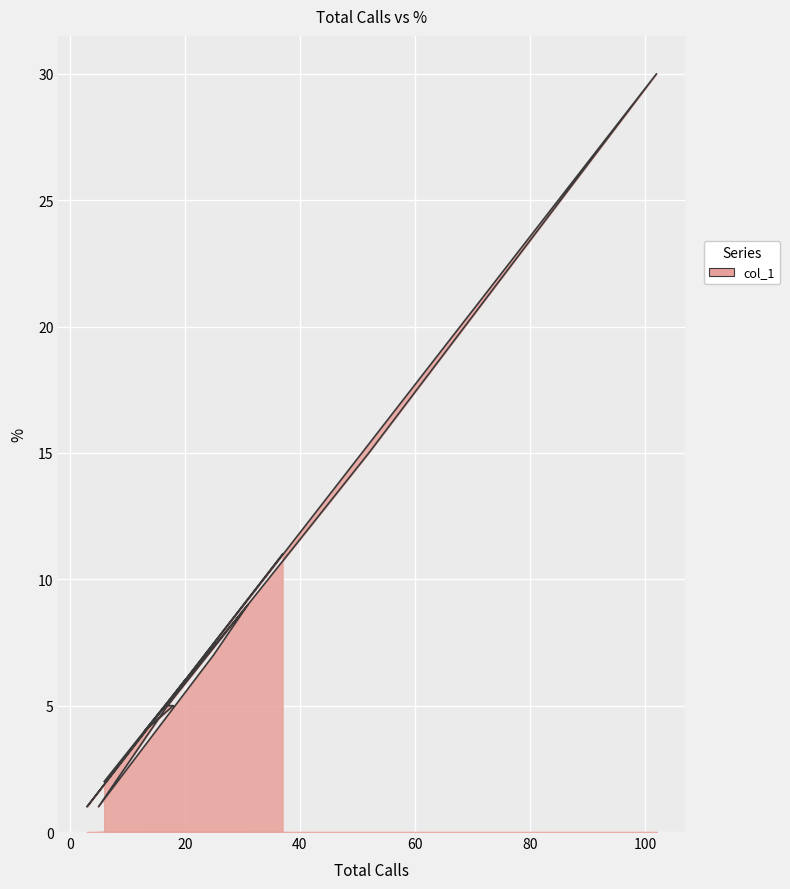

How many points are lower than both their immediate neighbors (excluding endpoints)?

3